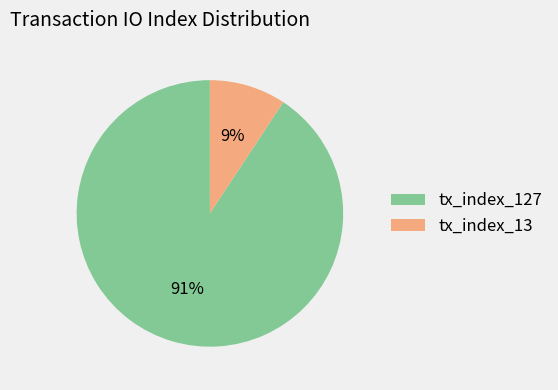

To the nearest percent, what portion does tx_index_13 represent?

9%